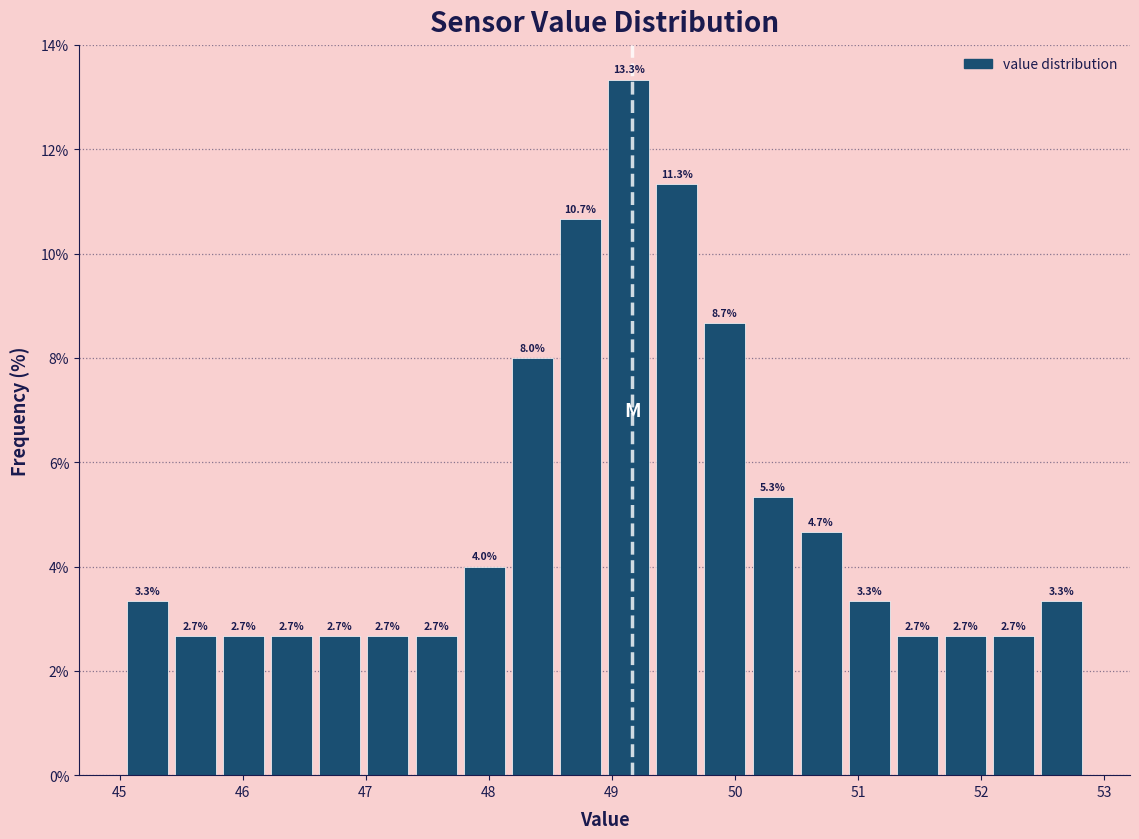

Read against the x-axis, roughly where is the centre of the tallest bar?

49.1